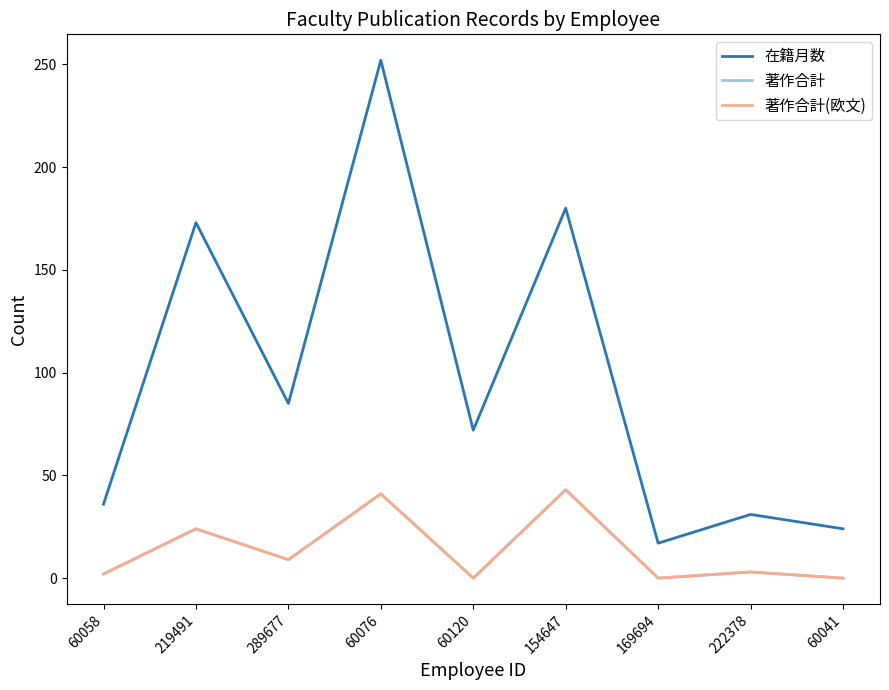

What is the label of the 8th point from the right?

219491